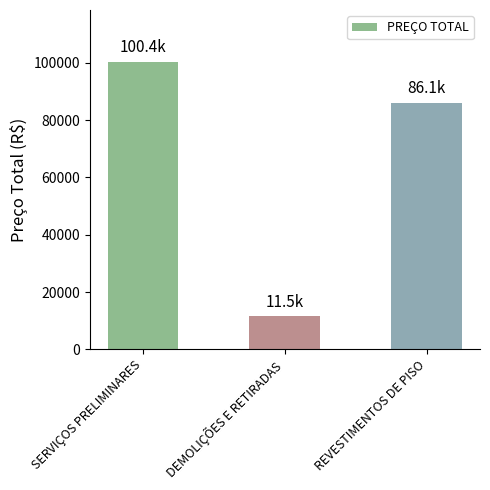

At which category does the chart reach its minimum across all series?

DEMOLIÇÕES E RETIRADAS